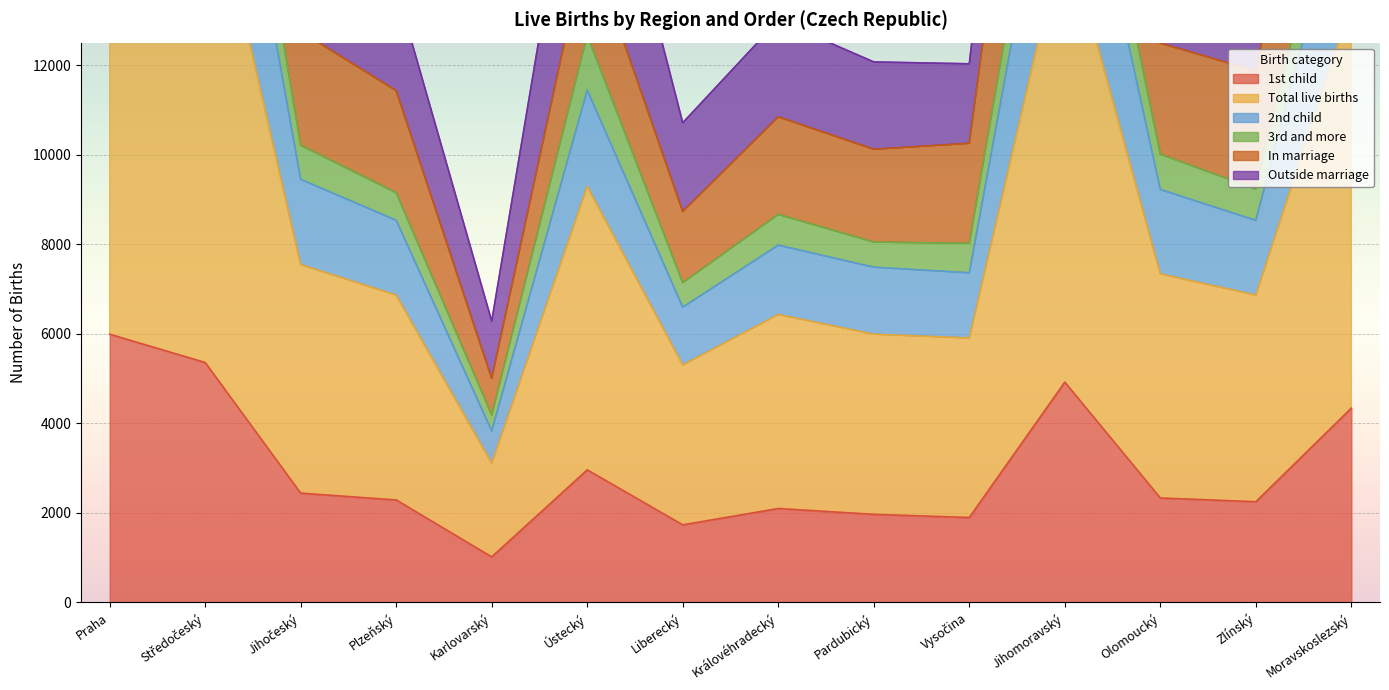

What is the label of the 11th point from the left?

Jihomoravský